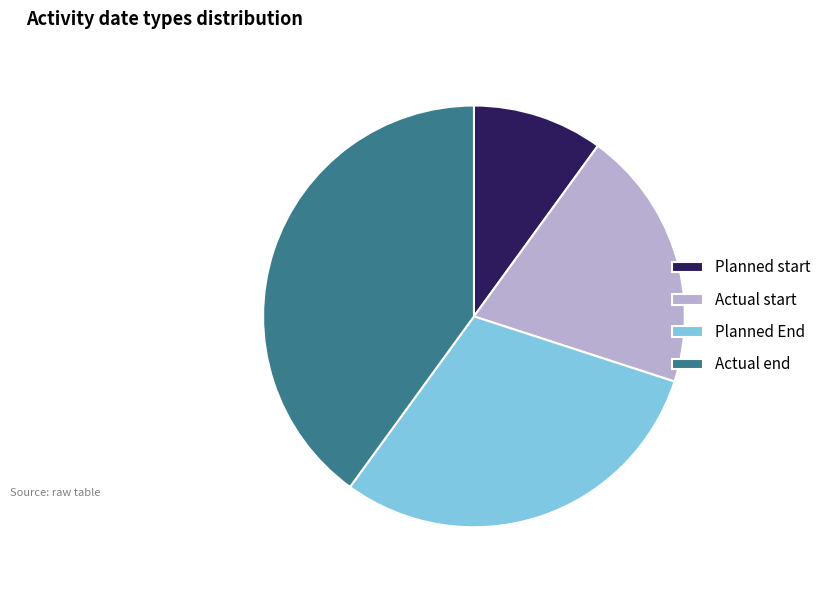

Is there a majority slice in this chart?

No